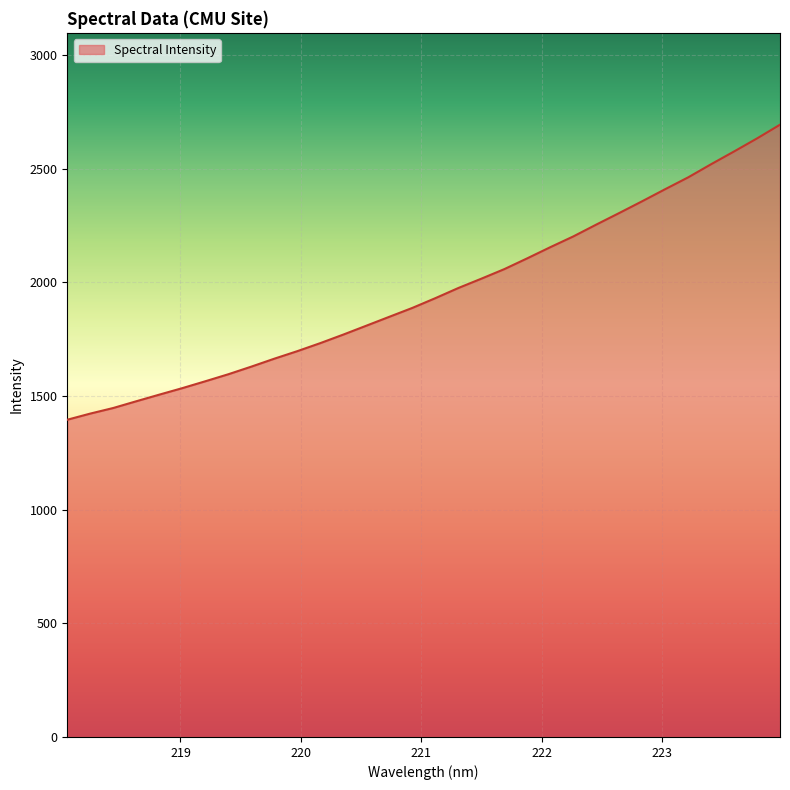

What is the difference between the maximum and minimum values?

1297.6